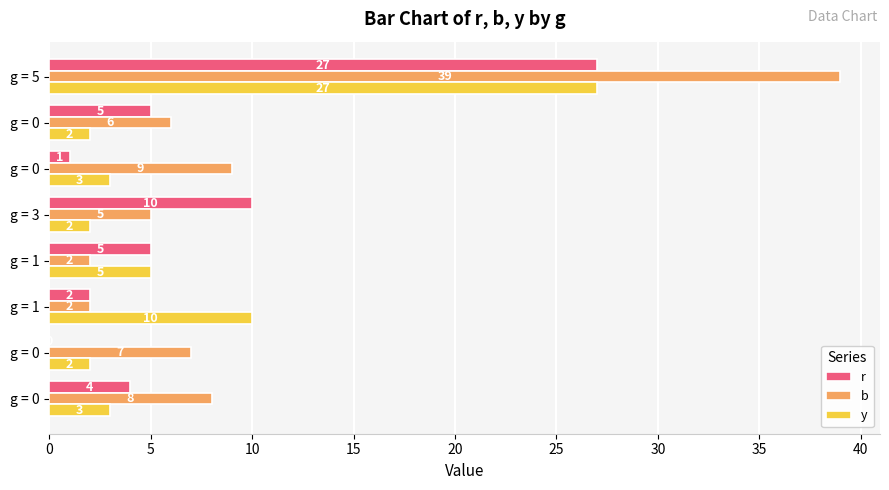

How many positive values does the r series have?

7